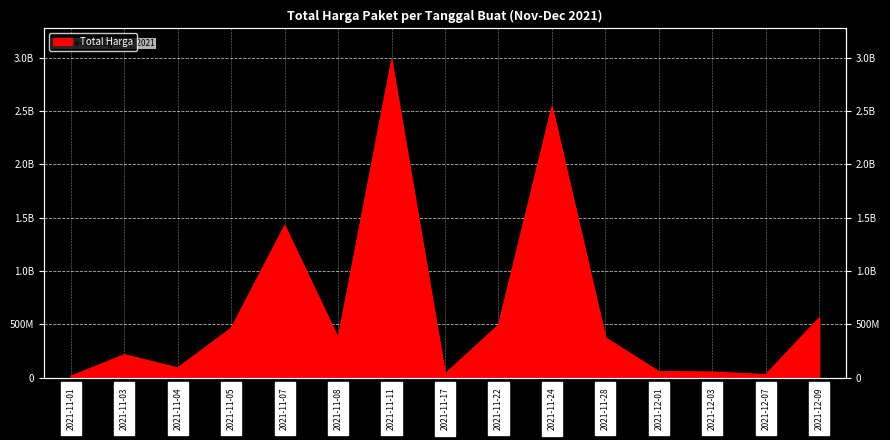

Does the chart display data point markers on the line(s)?

No